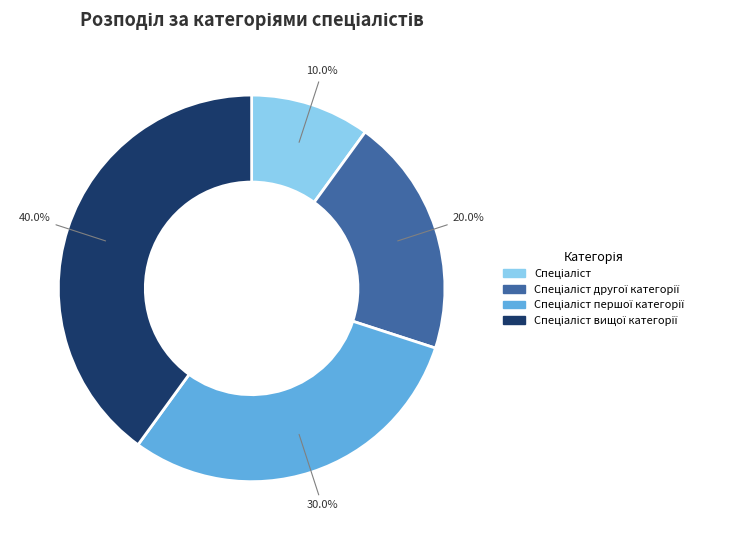

Does any single category account for the majority?

No